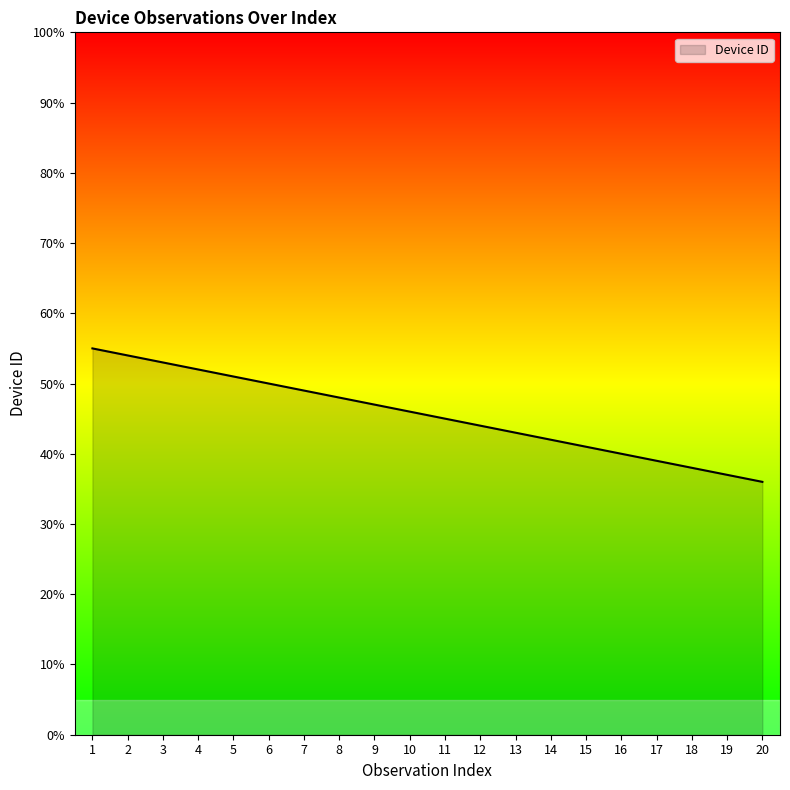

How many lines are shown in the chart?

1